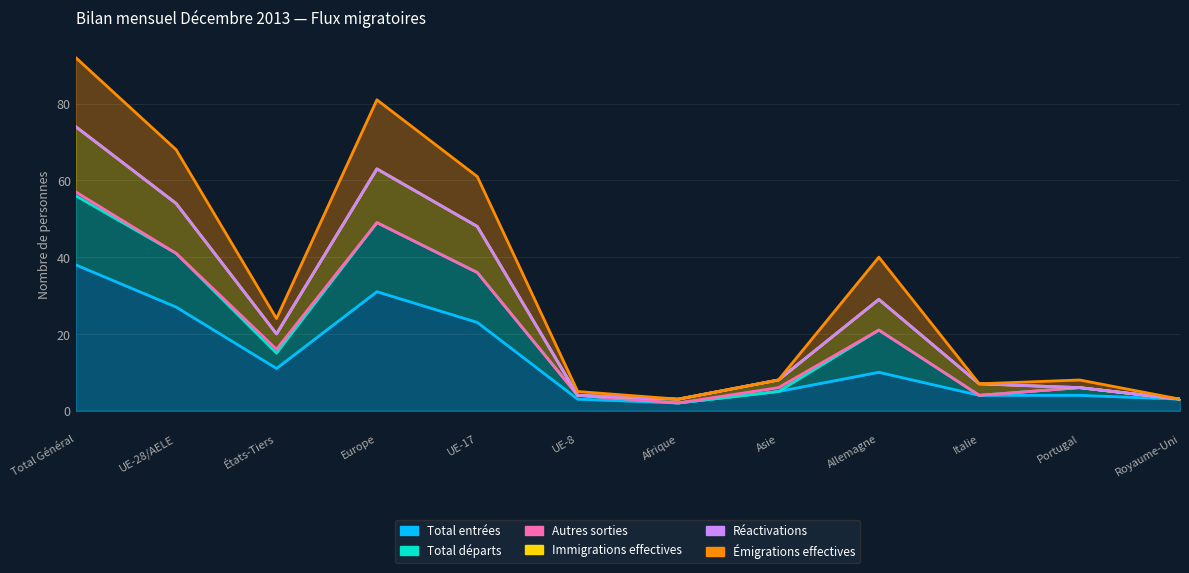

How many data points in Immigrations effectives are less than 20?

6